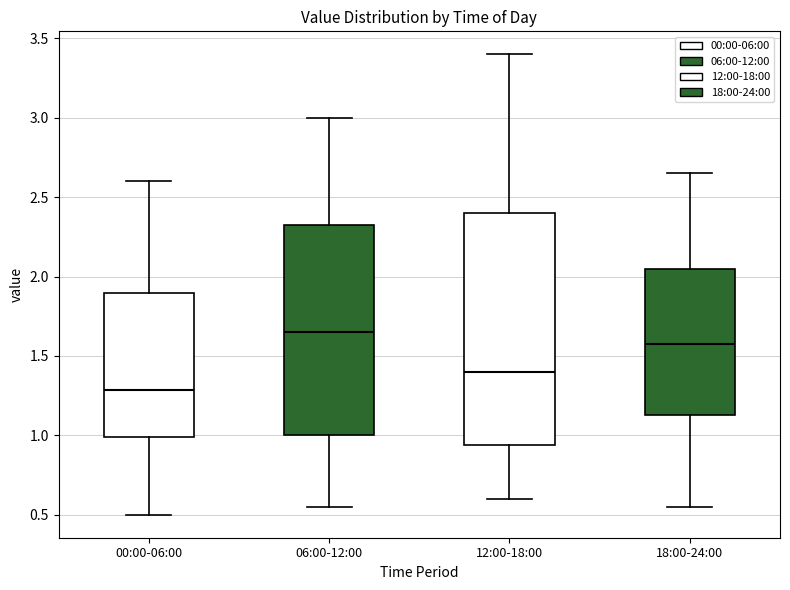

Which box's median line is the lowest?

00:00-06:00